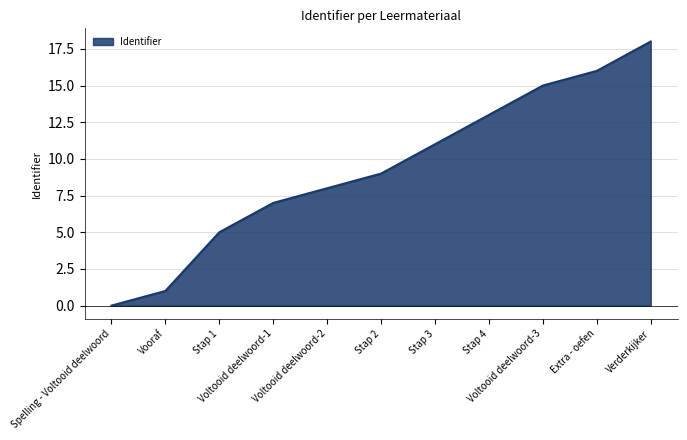

Rank the categories by value from lowest to highest.

Spelling - Voltooid deelwoord, Vooraf, Stap 1, Voltooid deelwoord-1, Voltooid deelwoord-2, Stap 2, Stap 3, Stap 4, Voltooid deelwoord-3, Extra - oefen, Verderkijker